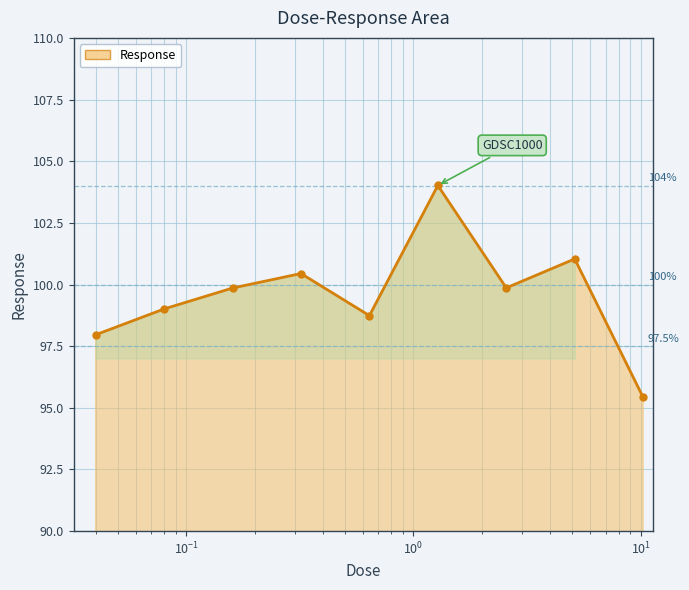

What is the difference between the maximum and minimum values?

8.6